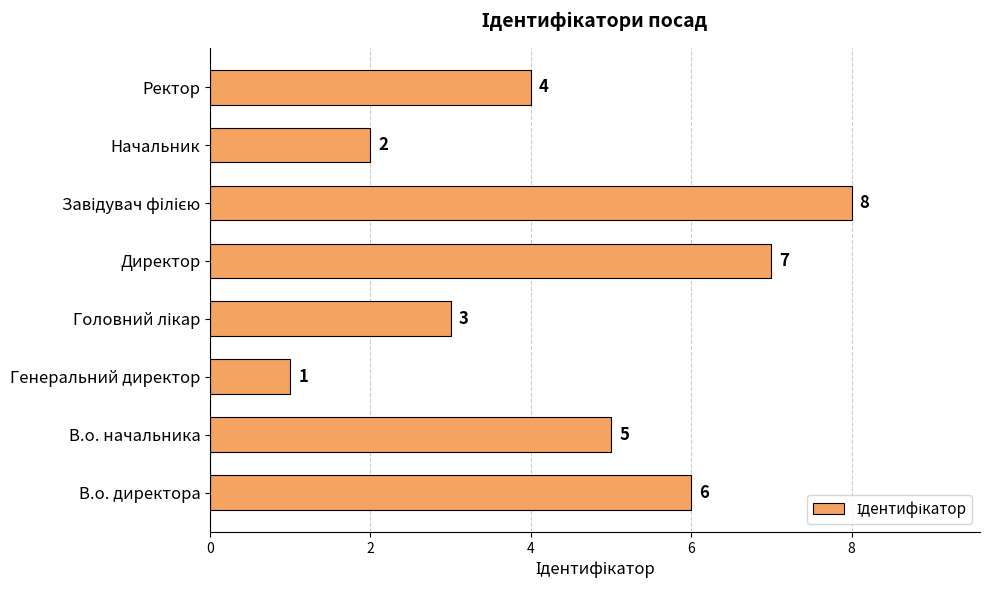

What is the difference between the maximum and second lowest values?

6